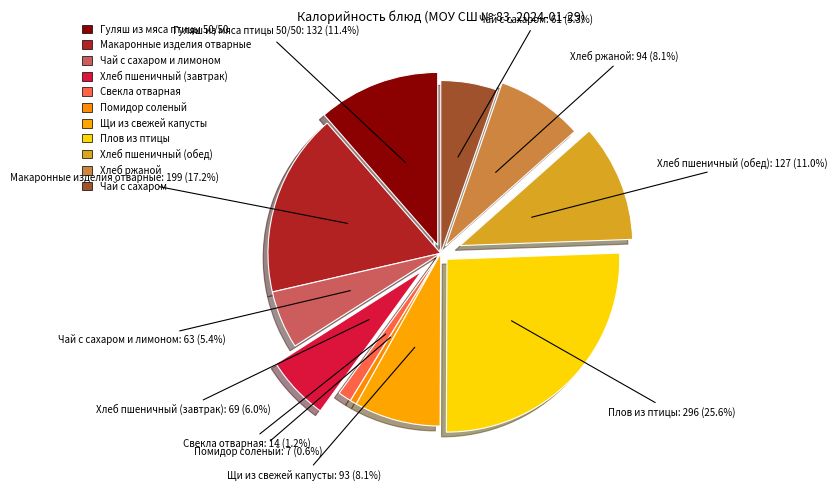

To the nearest percent, what is the difference between the largest and smallest slice percentages?

25%